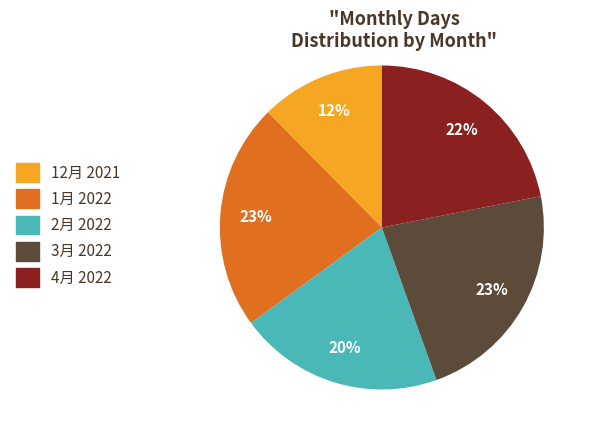

Is 12月 2021 the majority of the pie?

No